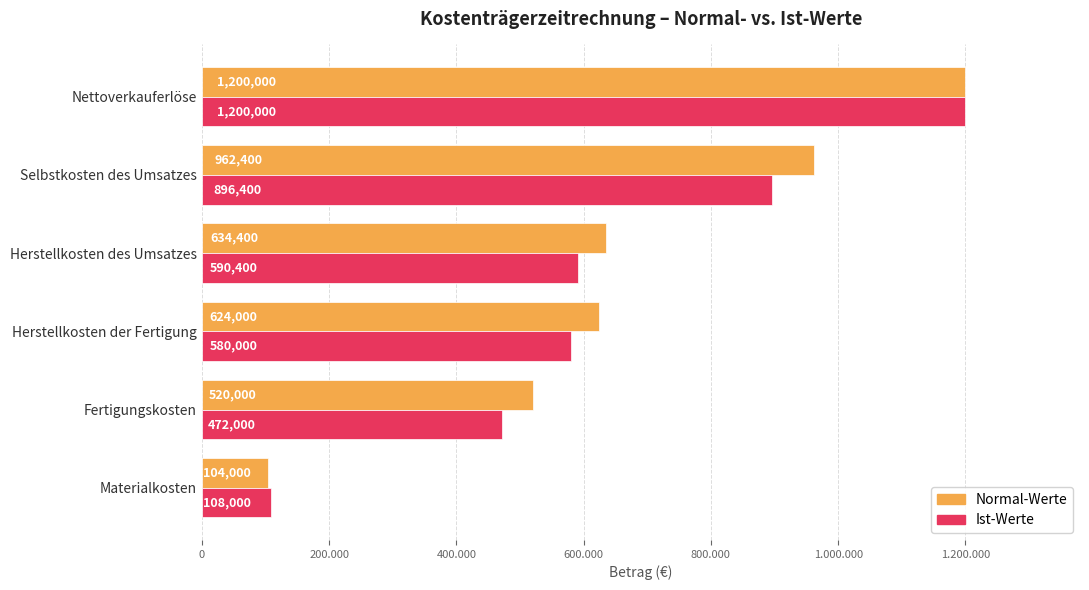

What is the sum of all Normal-Werte values?

4044800